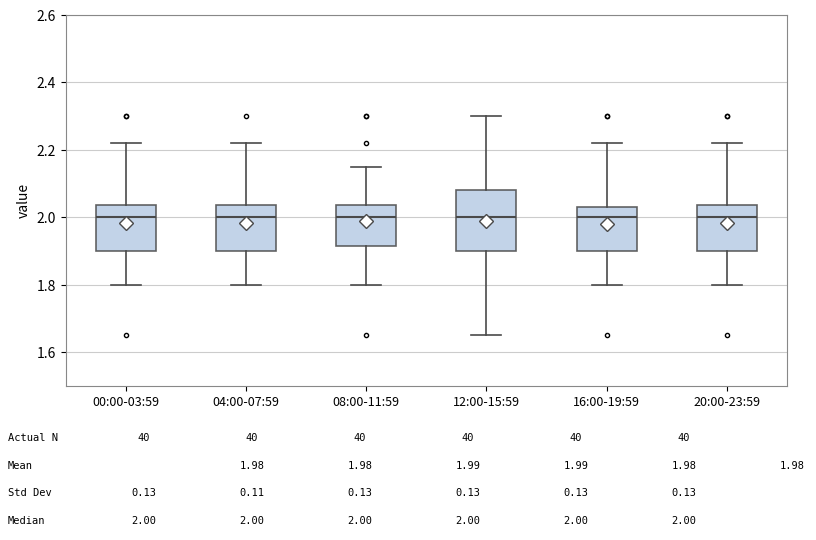

Which box is the tallest, from its lower edge to its upper edge?

12:00-15:59